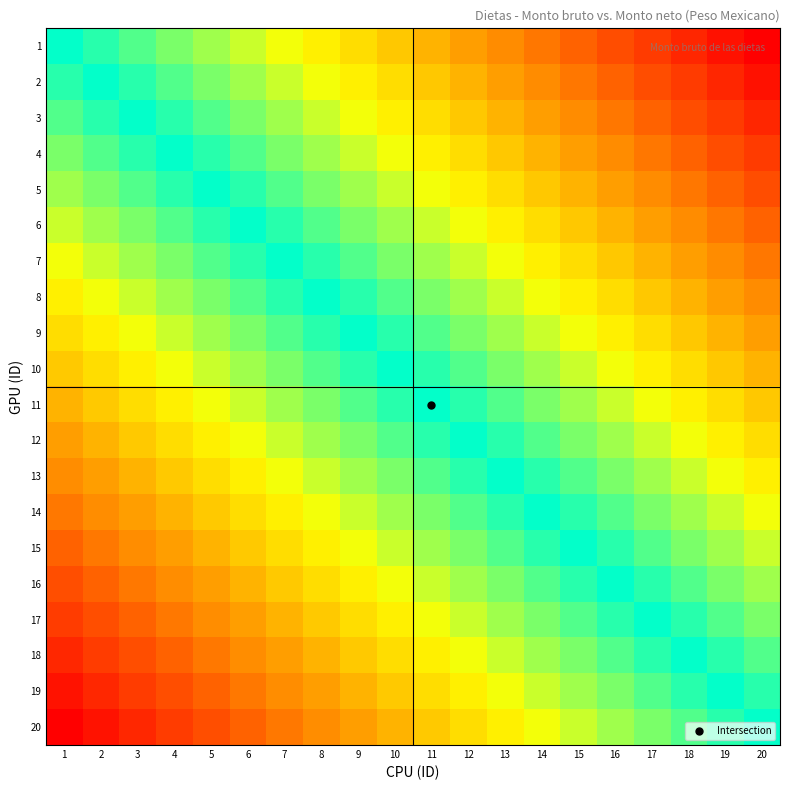

Reading right to left, transcribe all the data shown in this chart.

1: 20=1.0	19=0.9	18=0.9	17=0.8	16=0.8	15=0.7	14=0.7	13=0.6	12=0.6	11=0.5	10=0.5	9=0.4	8=0.4	7=0.3	6=0.3	5=0.2	4=0.2	3=0.1	2=0.1	1=0.0
2: 20=0.9	19=0.9	18=0.8	17=0.8	16=0.7	15=0.7	14=0.6	13=0.6	12=0.5	11=0.5	10=0.4	9=0.4	8=0.3	7=0.3	6=0.2	5=0.2	4=0.1	3=0.1	2=0.0	1=-0.1
3: 20=0.9	19=0.8	18=0.8	17=0.7	16=0.7	15=0.6	14=0.6	13=0.5	12=0.5	11=0.4	10=0.4	9=0.3	8=0.3	7=0.2	6=0.2	5=0.1	4=0.1	3=0.0	2=-0.1	1=-0.1
4: 20=0.8	19=0.8	18=0.7	17=0.7	16=0.6	15=0.6	14=0.5	13=0.5	12=0.4	11=0.4	10=0.3	9=0.3	8=0.2	7=0.2	6=0.1	5=0.1	4=0.0	3=-0.1	2=-0.1	1=-0.2
5: 20=0.8	19=0.7	18=0.7	17=0.6	16=0.6	15=0.5	14=0.5	13=0.4	12=0.4	11=0.3	10=0.3	9=0.2	8=0.2	7=0.1	6=0.1	5=0.0	4=-0.1	3=-0.1	2=-0.2	1=-0.2
6: 20=0.7	19=0.7	18=0.6	17=0.6	16=0.5	15=0.5	14=0.4	13=0.4	12=0.3	11=0.3	10=0.2	9=0.2	8=0.1	7=0.1	6=0.0	5=-0.1	4=-0.1	3=-0.2	2=-0.2	1=-0.3
7: 20=0.7	19=0.6	18=0.6	17=0.5	16=0.5	15=0.4	14=0.4	13=0.3	12=0.3	11=0.2	10=0.2	9=0.1	8=0.1	7=0.0	6=-0.1	5=-0.1	4=-0.2	3=-0.2	2=-0.3	1=-0.3
8: 20=0.6	19=0.6	18=0.5	17=0.5	16=0.4	15=0.4	14=0.3	13=0.3	12=0.2	11=0.2	10=0.1	9=0.1	8=0.0	7=-0.1	6=-0.1	5=-0.2	4=-0.2	3=-0.3	2=-0.3	1=-0.4
9: 20=0.6	19=0.5	18=0.5	17=0.4	16=0.4	15=0.3	14=0.3	13=0.2	12=0.2	11=0.1	10=0.1	9=0.0	8=-0.1	7=-0.1	6=-0.2	5=-0.2	4=-0.3	3=-0.3	2=-0.4	1=-0.4
10: 20=0.5	19=0.5	18=0.4	17=0.4	16=0.3	15=0.3	14=0.2	13=0.2	12=0.1	11=0.1	10=0.0	9=-0.1	8=-0.1	7=-0.2	6=-0.2	5=-0.3	4=-0.3	3=-0.4	2=-0.4	1=-0.5
11: 20=0.5	19=0.4	18=0.4	17=0.3	16=0.3	15=0.2	14=0.2	13=0.1	12=0.1	11=0.0	10=-0.1	9=-0.1	8=-0.2	7=-0.2	6=-0.3	5=-0.3	4=-0.4	3=-0.4	2=-0.5	1=-0.5
12: 20=0.4	19=0.4	18=0.3	17=0.3	16=0.2	15=0.2	14=0.1	13=0.1	12=0.0	11=-0.1	10=-0.1	9=-0.2	8=-0.2	7=-0.3	6=-0.3	5=-0.4	4=-0.4	3=-0.5	2=-0.5	1=-0.6
13: 20=0.4	19=0.3	18=0.3	17=0.2	16=0.2	15=0.1	14=0.1	13=0.0	12=-0.1	11=-0.1	10=-0.2	9=-0.2	8=-0.3	7=-0.3	6=-0.4	5=-0.4	4=-0.5	3=-0.5	2=-0.6	1=-0.6
14: 20=0.3	19=0.3	18=0.2	17=0.2	16=0.1	15=0.1	14=0.0	13=-0.1	12=-0.1	11=-0.2	10=-0.2	9=-0.3	8=-0.3	7=-0.4	6=-0.4	5=-0.5	4=-0.5	3=-0.6	2=-0.6	1=-0.7
15: 20=0.3	19=0.2	18=0.2	17=0.1	16=0.1	15=0.0	14=-0.1	13=-0.1	12=-0.2	11=-0.2	10=-0.3	9=-0.3	8=-0.4	7=-0.4	6=-0.5	5=-0.5	4=-0.6	3=-0.6	2=-0.7	1=-0.7
16: 20=0.2	19=0.2	18=0.1	17=0.1	16=0.0	15=-0.1	14=-0.1	13=-0.2	12=-0.2	11=-0.3	10=-0.3	9=-0.4	8=-0.4	7=-0.5	6=-0.5	5=-0.6	4=-0.6	3=-0.7	2=-0.7	1=-0.8
17: 20=0.2	19=0.1	18=0.1	17=0.0	16=-0.1	15=-0.1	14=-0.2	13=-0.2	12=-0.3	11=-0.3	10=-0.4	9=-0.4	8=-0.5	7=-0.5	6=-0.6	5=-0.6	4=-0.7	3=-0.7	2=-0.8	1=-0.8
18: 20=0.1	19=0.1	18=0.0	17=-0.1	16=-0.1	15=-0.2	14=-0.2	13=-0.3	12=-0.3	11=-0.4	10=-0.4	9=-0.5	8=-0.5	7=-0.6	6=-0.6	5=-0.7	4=-0.7	3=-0.8	2=-0.8	1=-0.9
19: 20=0.1	19=0.0	18=-0.1	17=-0.1	16=-0.2	15=-0.2	14=-0.3	13=-0.3	12=-0.4	11=-0.4	10=-0.5	9=-0.5	8=-0.6	7=-0.6	6=-0.7	5=-0.7	4=-0.8	3=-0.8	2=-0.9	1=-0.9
20: 20=0.0	19=-0.1	18=-0.1	17=-0.2	16=-0.2	15=-0.3	14=-0.3	13=-0.4	12=-0.4	11=-0.5	10=-0.5	9=-0.6	8=-0.6	7=-0.7	6=-0.7	5=-0.8	4=-0.8	3=-0.9	2=-0.9	1=-1.0